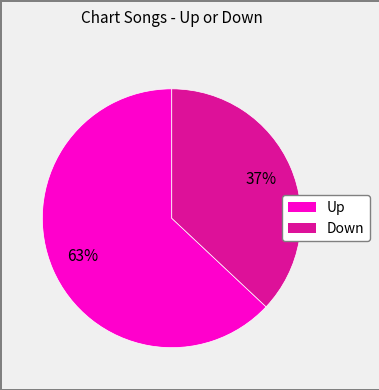

Does any single category account for the majority?

Yes